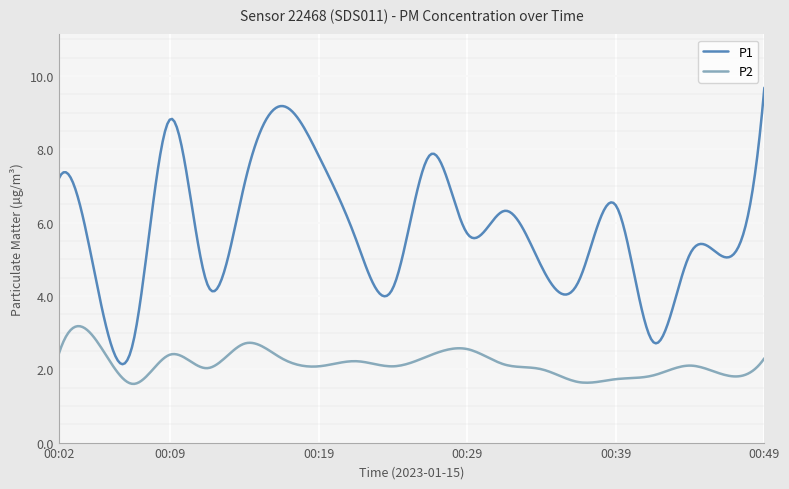

How many lines are shown in the chart?

2